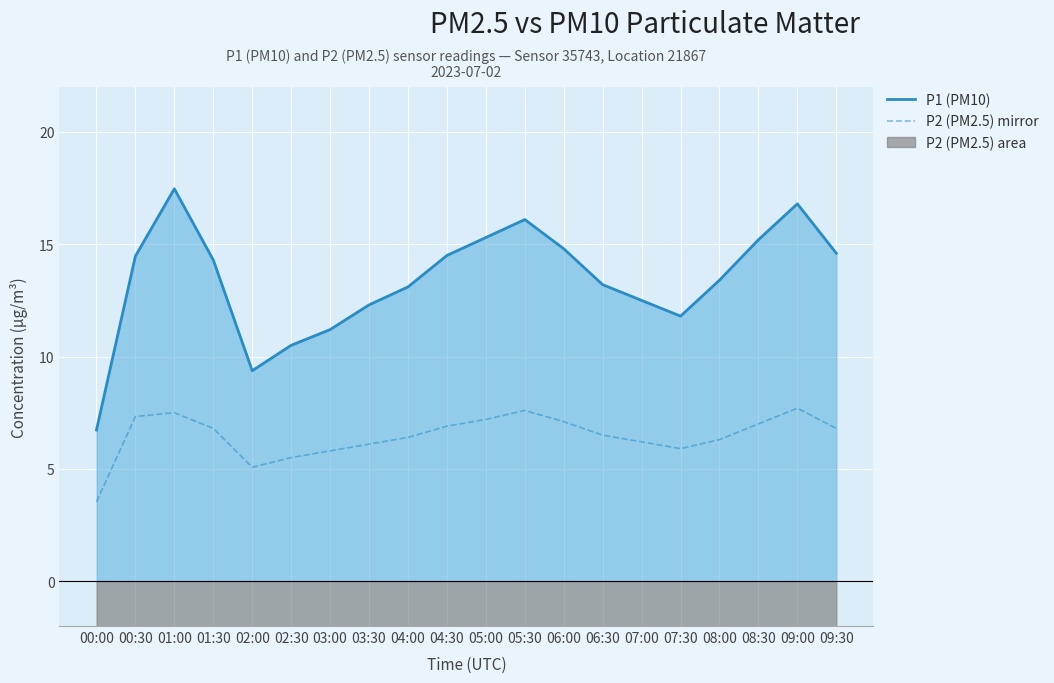

How many values are below 6?

5